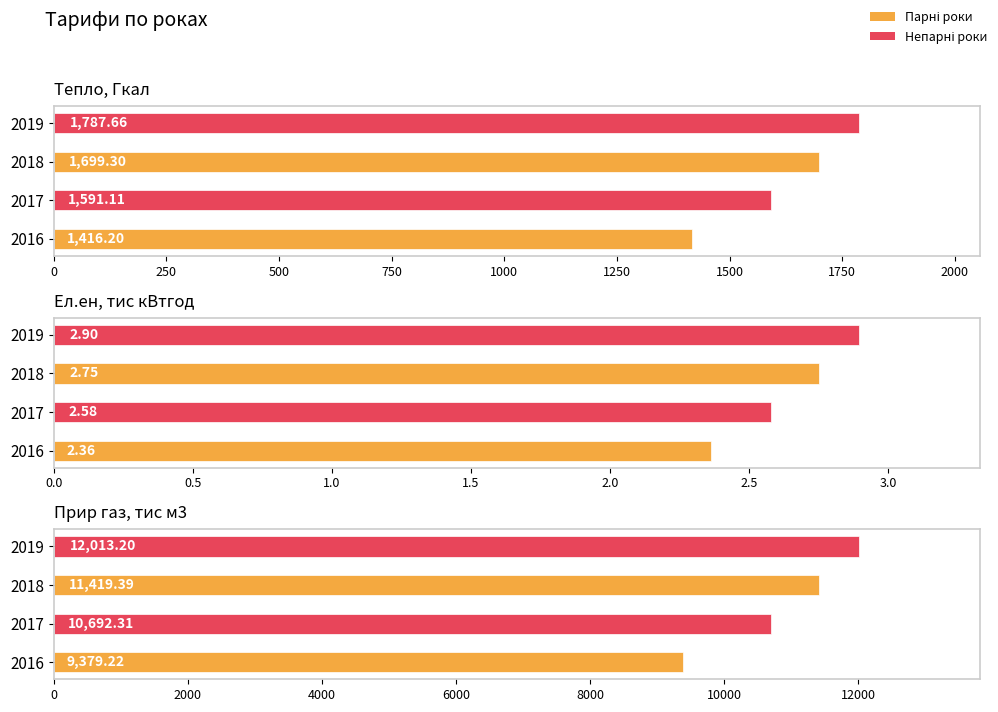

Rank the series by their maximum value, from highest to lowest.

Прир газ, тис м3, Тепло, Гкал, Ел.ен, тис кВтгод